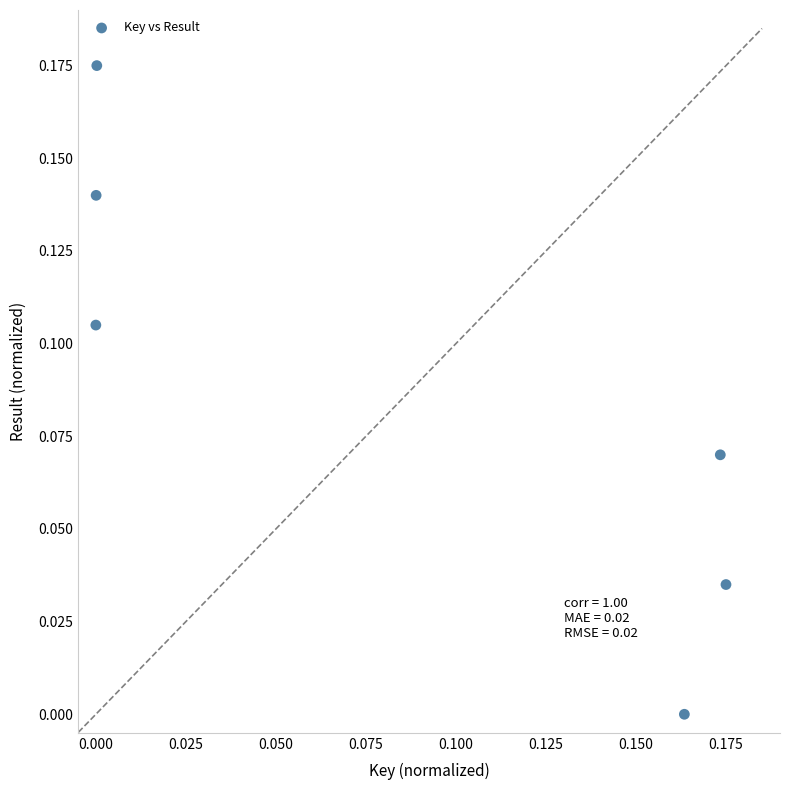

How many data points are displayed?

6